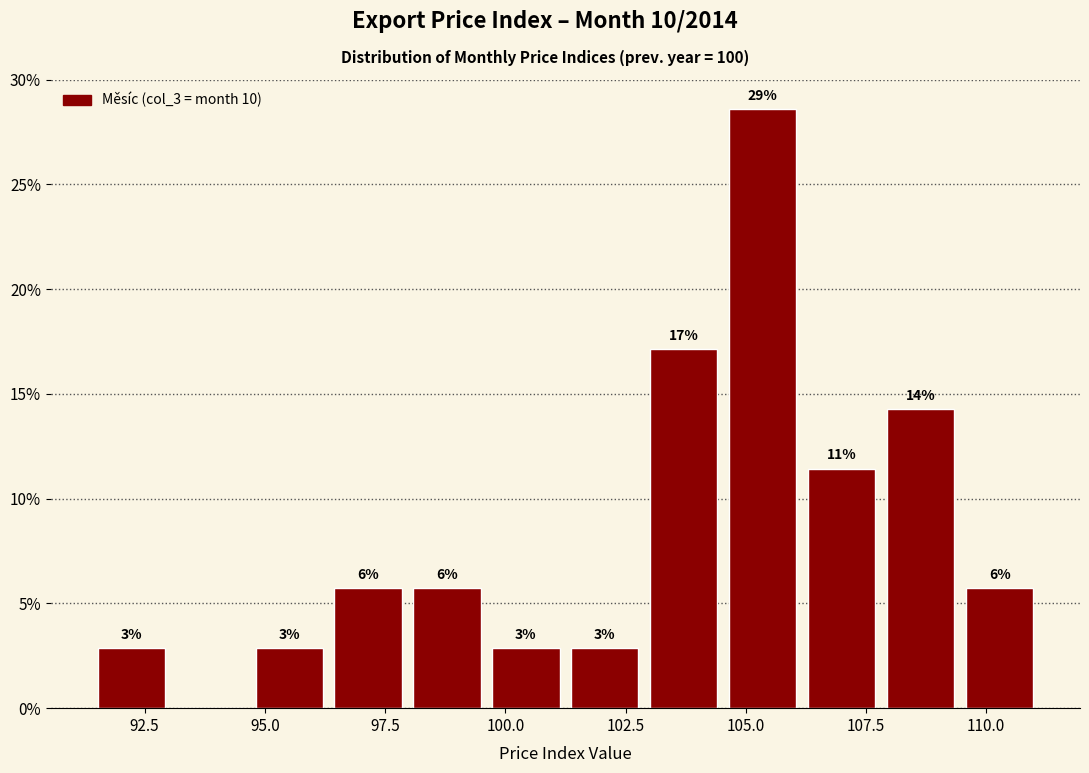

Read against the x-axis, roughly where is the centre of the tallest bar?

105.5